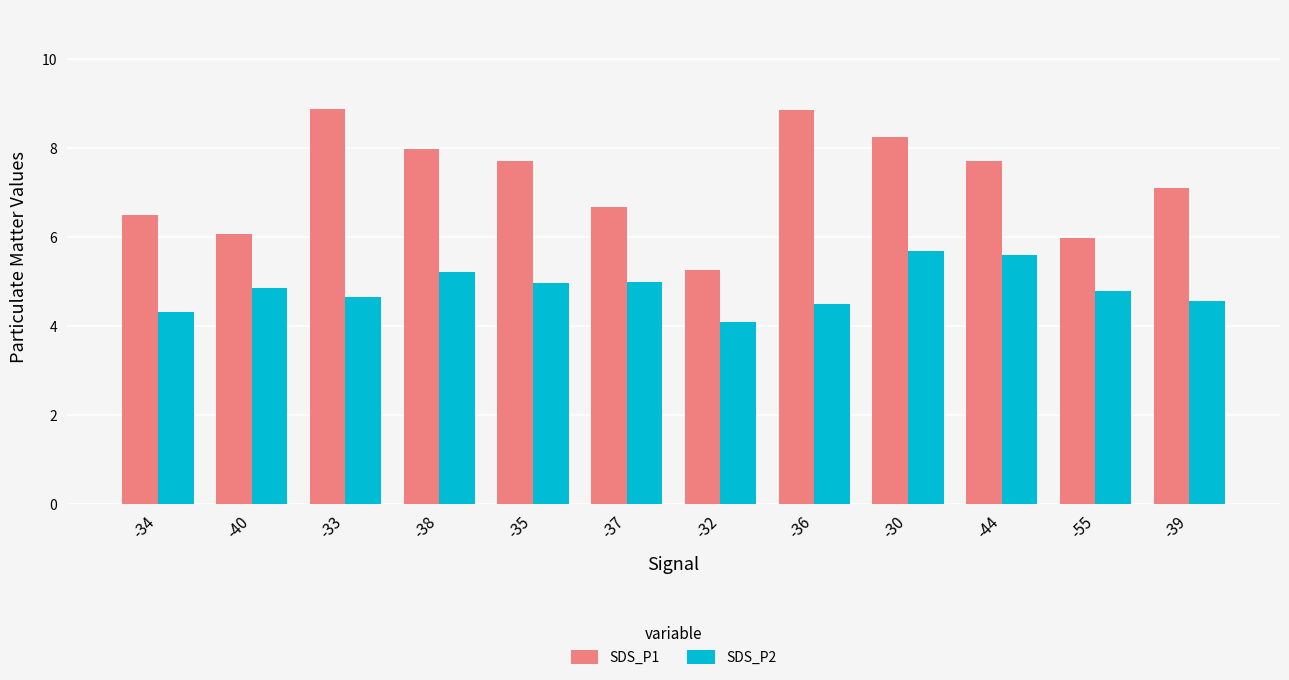

Read the SDS_P2 value at -38.

5.2